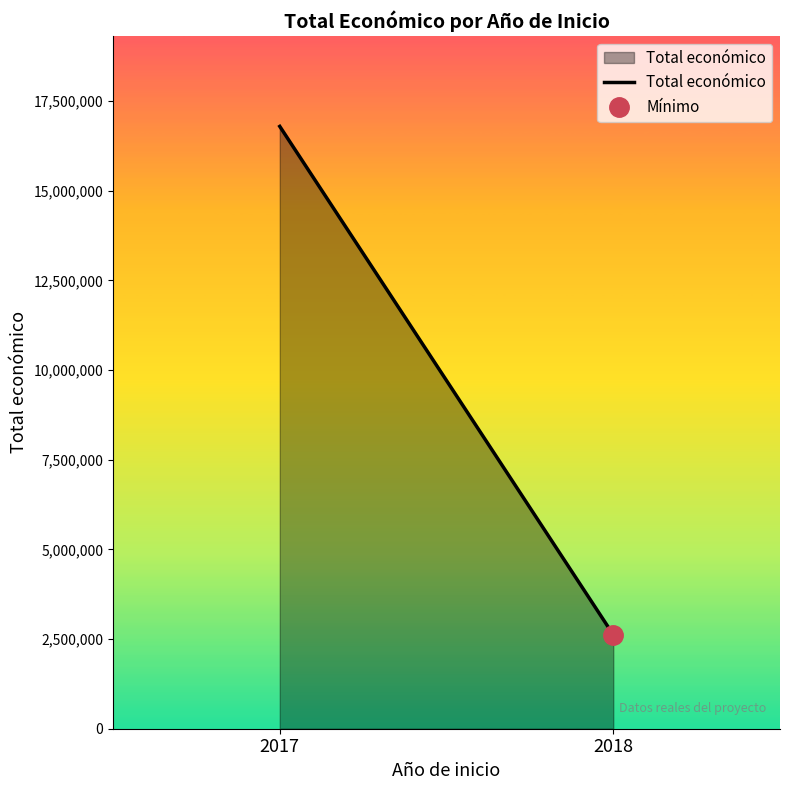

What is the value of the 1st point from the left?

16794066